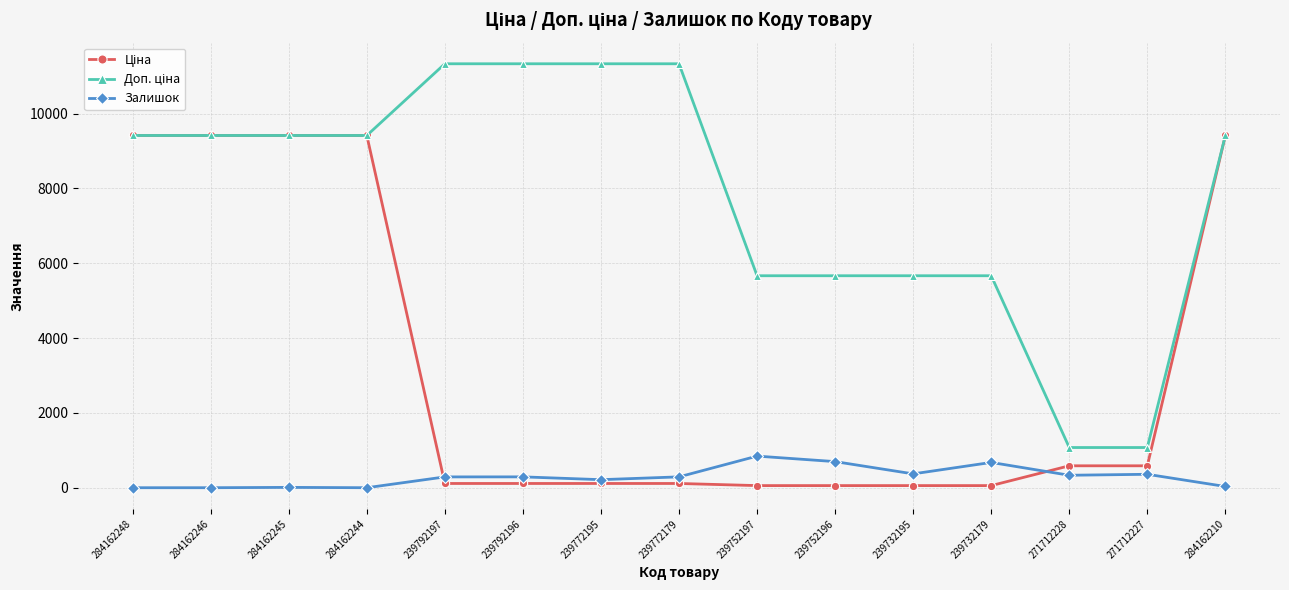

At how many categories does at least one series exceed 5999?

9